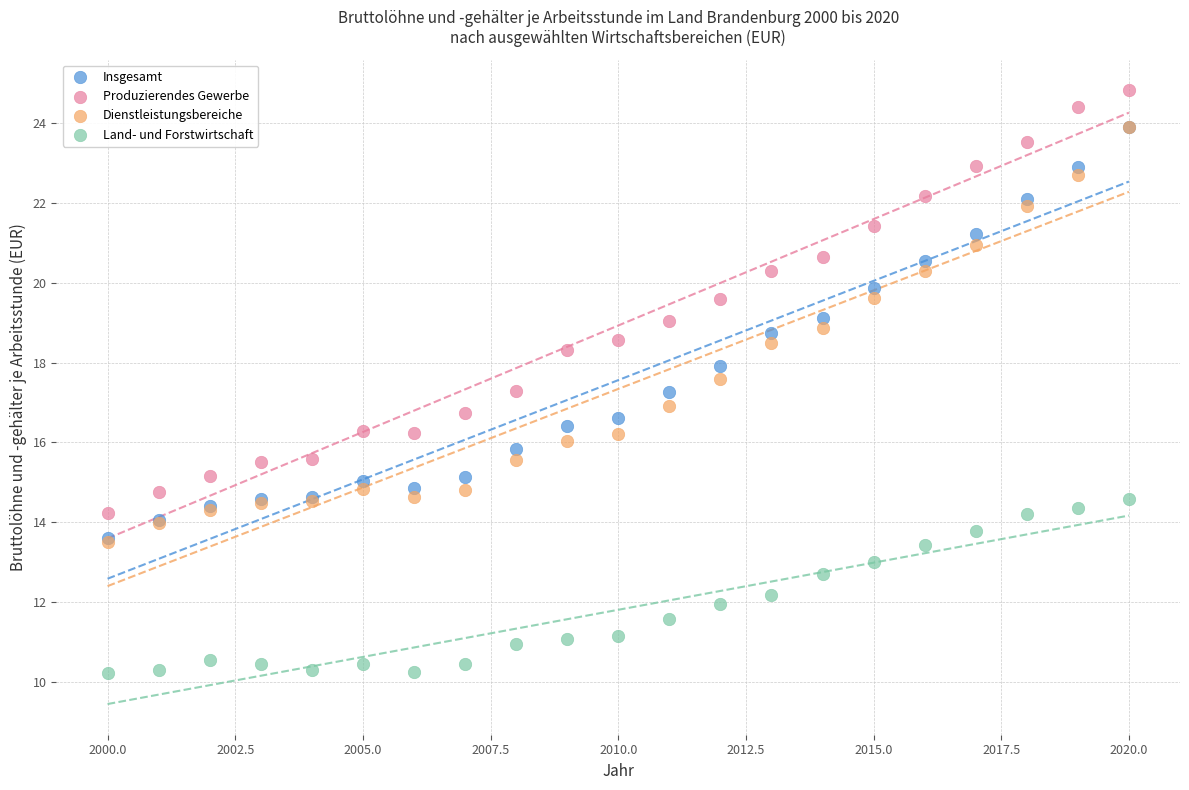

Which series reaches the minimum Y coordinate?

Land- und Forstwirtschaft